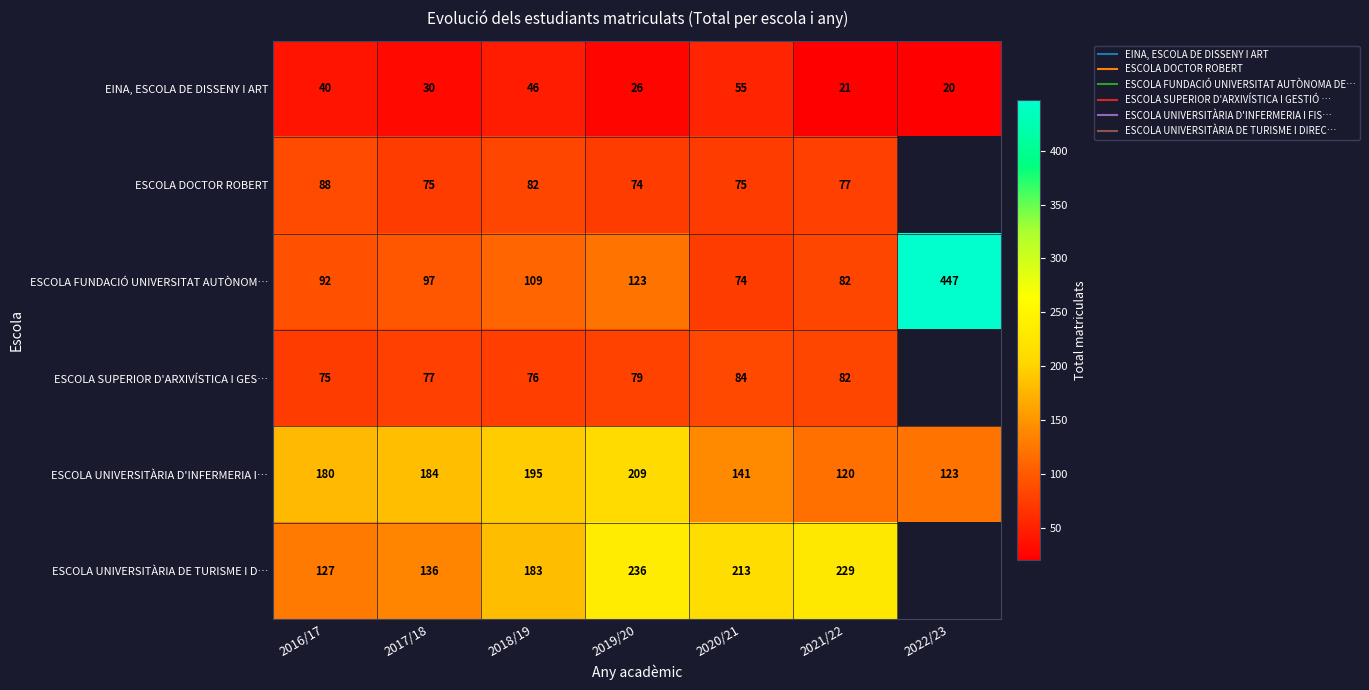

Which series changed the most between 2016/17 and 2019/20?

ESCOLA UNIVERSITÀRIA DE TURISME I D…